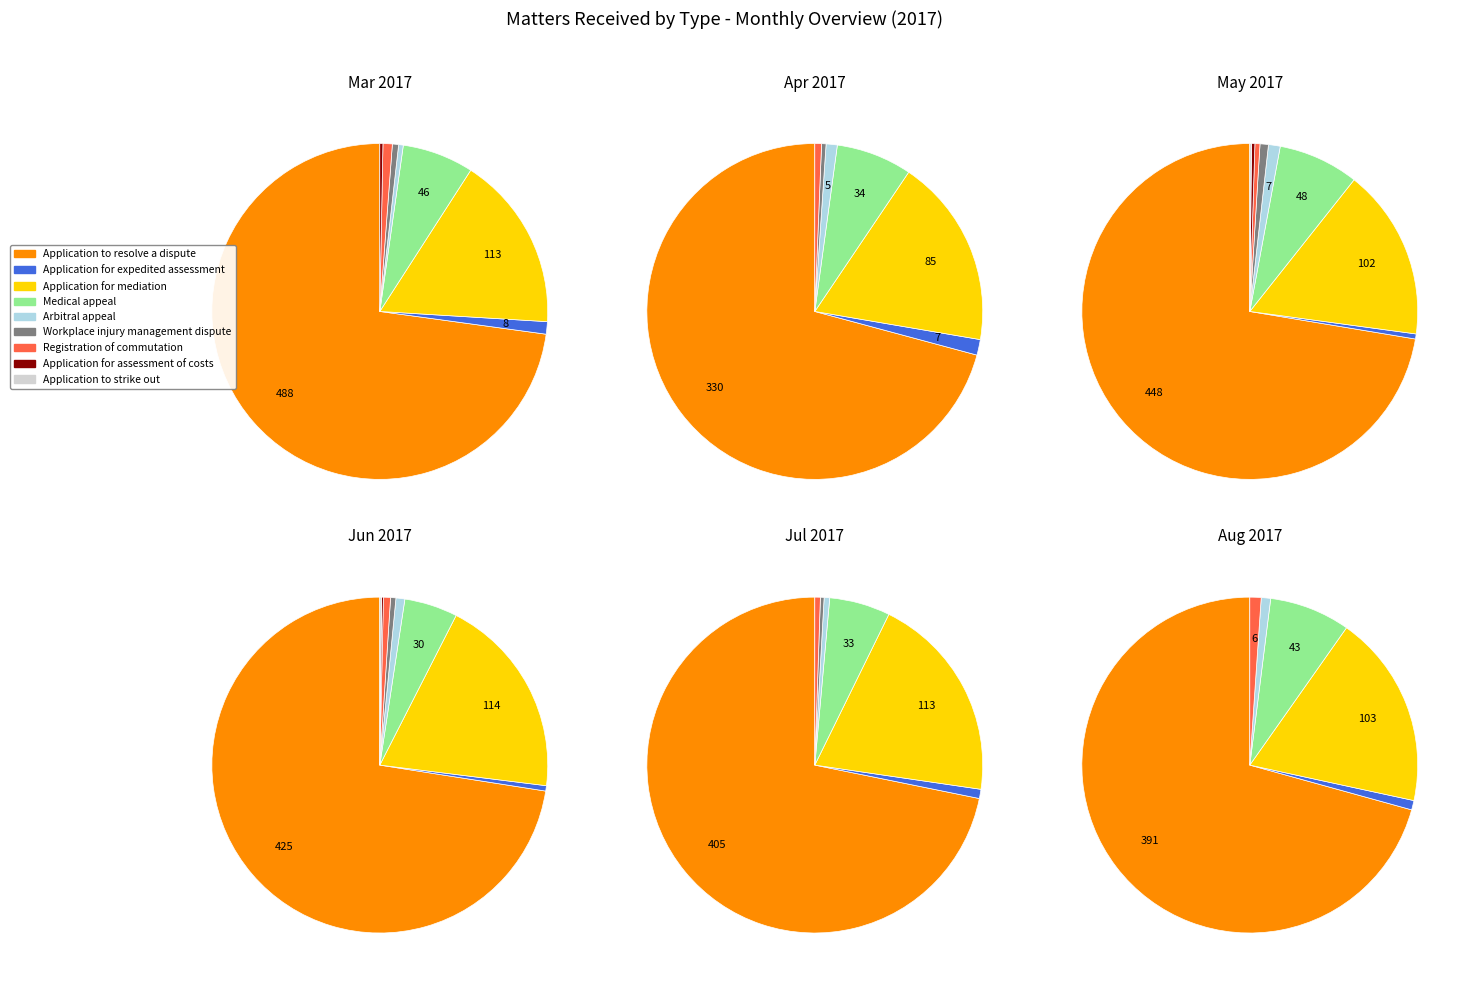

Does values_received account for over 50% of the chart?

Yes